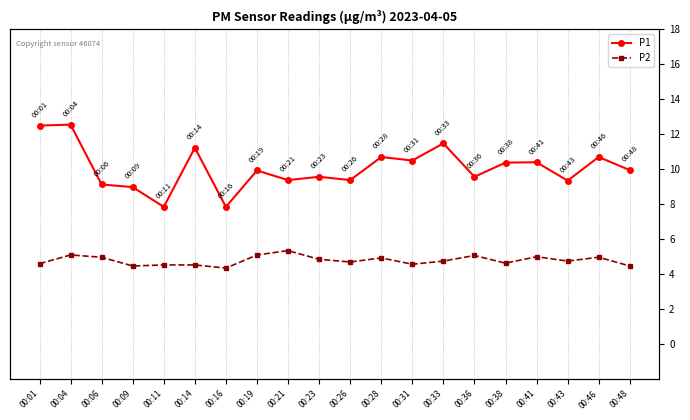

True or false: P1 has a value of 5.1 at 00:46.

False